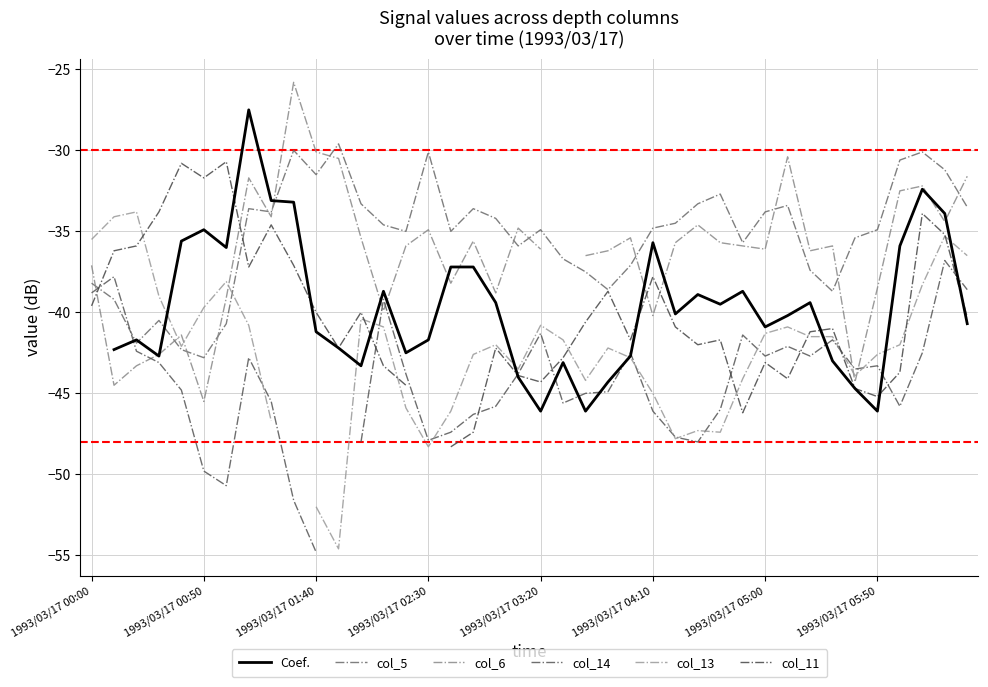

Which series has the widest spread of values?

col_13